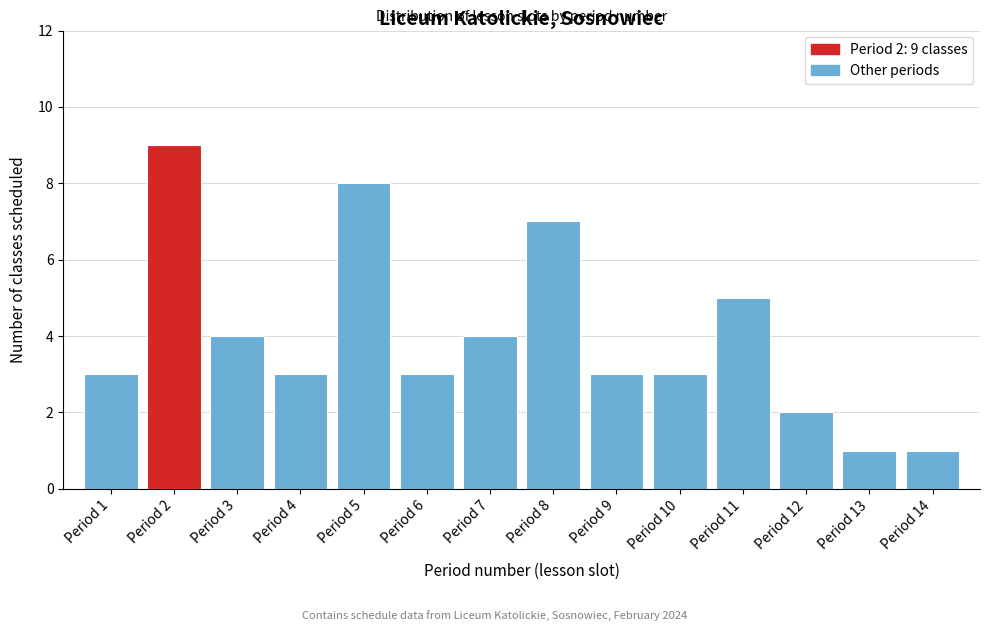

Reading left to right, what are all the values shown in this chart?

3	9	4	3	8	3	4	7	3	3	5	2	1	1